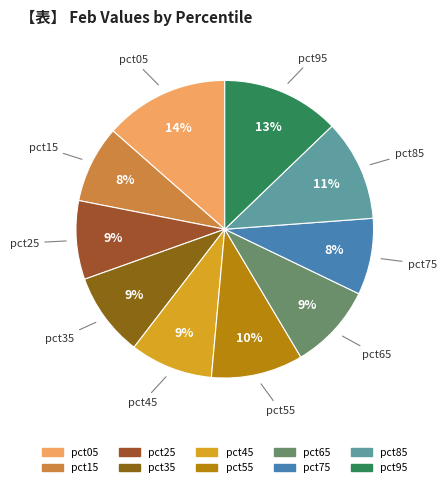

Which slice is the largest?

pct05